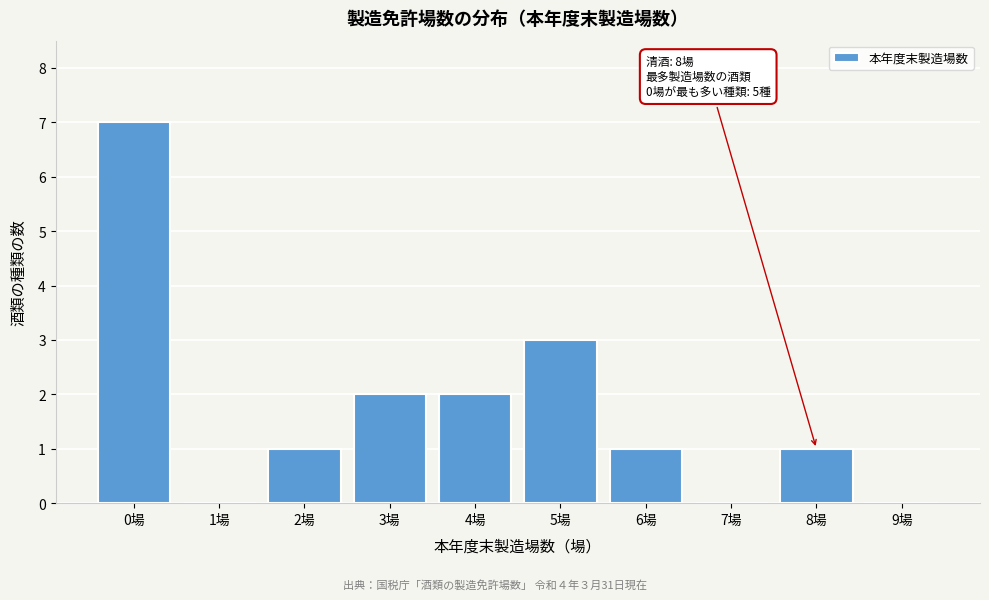

Reading left to right, what are all the values shown in this chart?

0場=7	1場=0	2場=1	3場=2	4場=2	5場=3	6場=1	7場=0	8場=1	9場=0